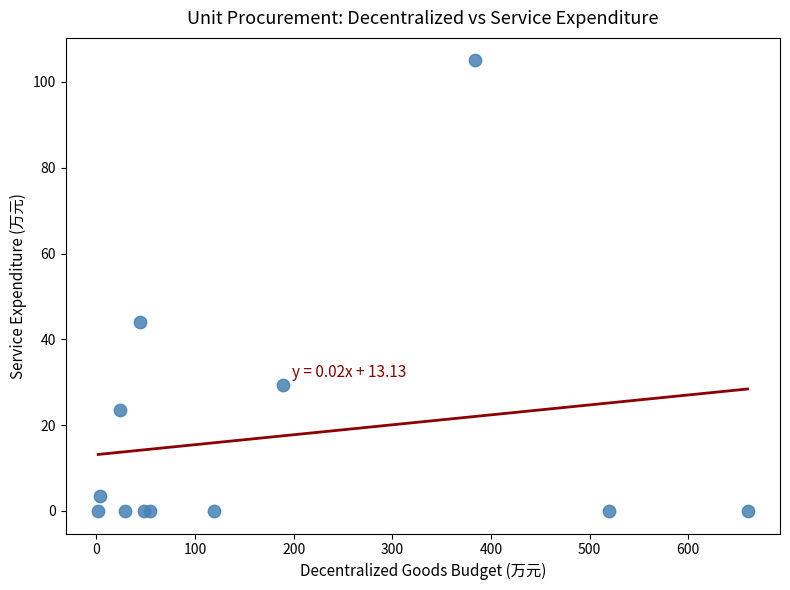

What Y value in the scatter plot is closest to 52?

44.0